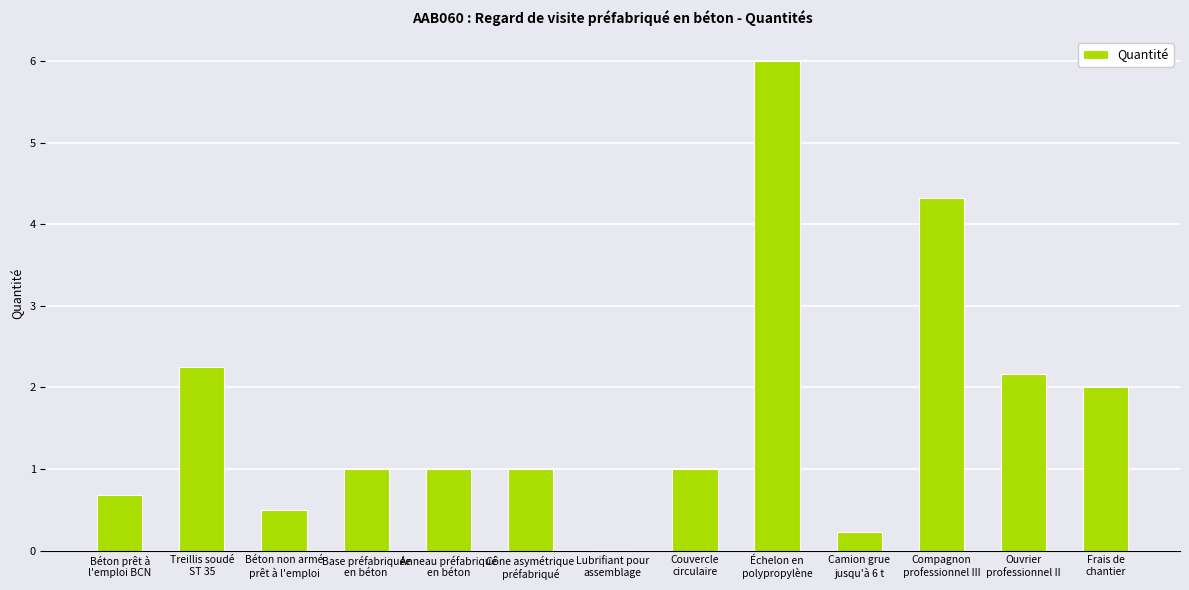

What is the maximum value shown in the chart?

6.0